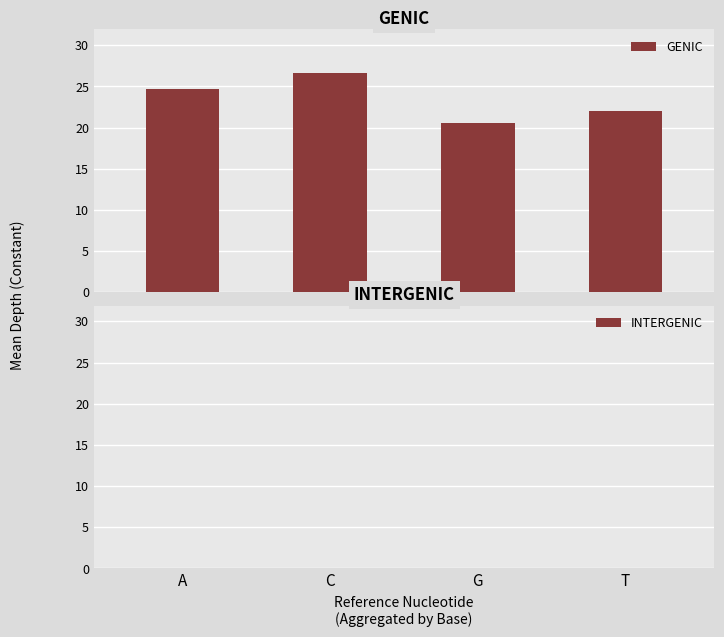

Count the number of data series in this chart.

1